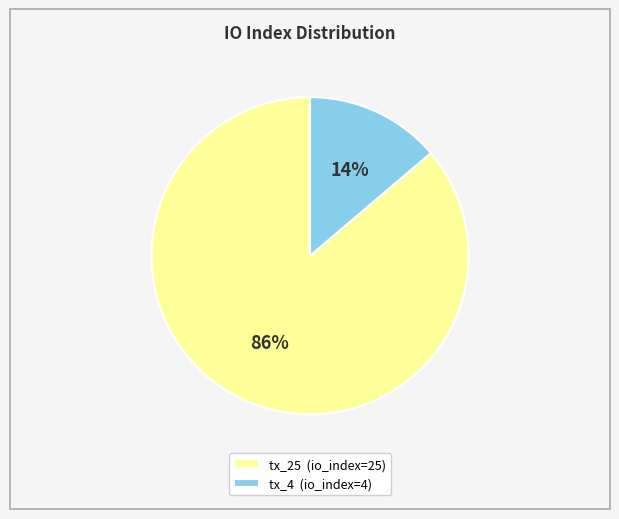

Is tx_25 the majority of the pie?

Yes